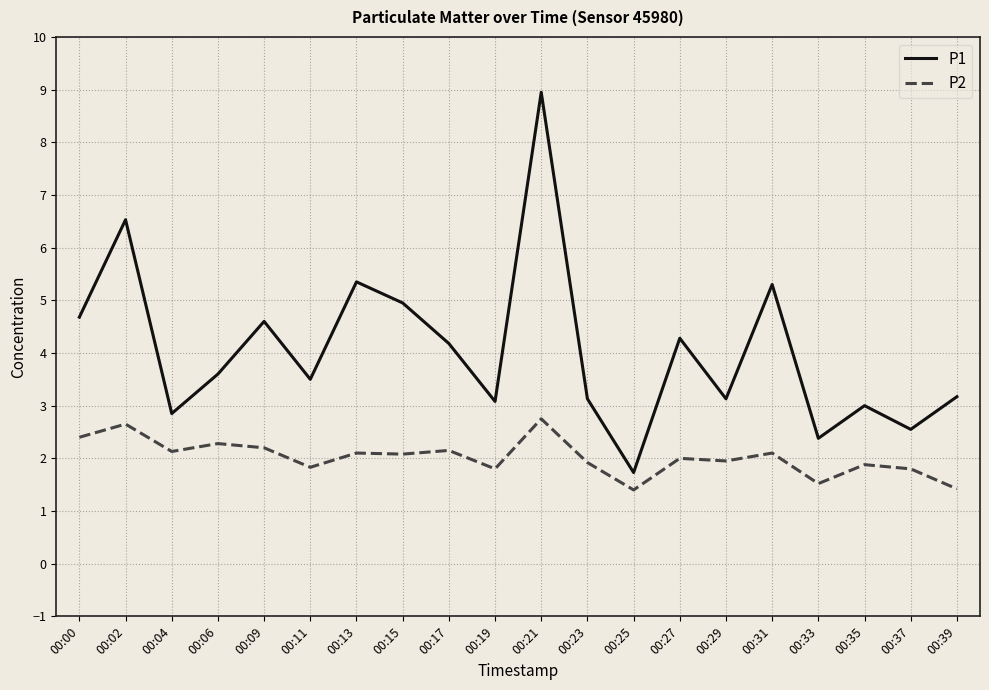

How many interior local valleys does the P1 series have?

7